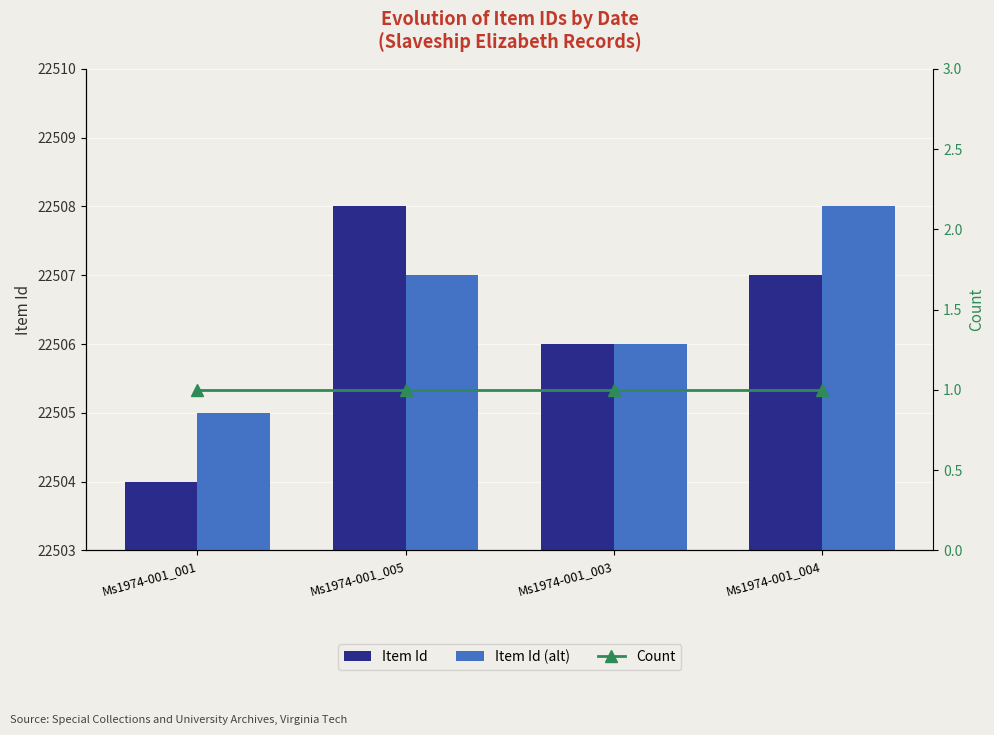

What are all the series names shown in the legend?

Item Id, Item Id (alt), Count